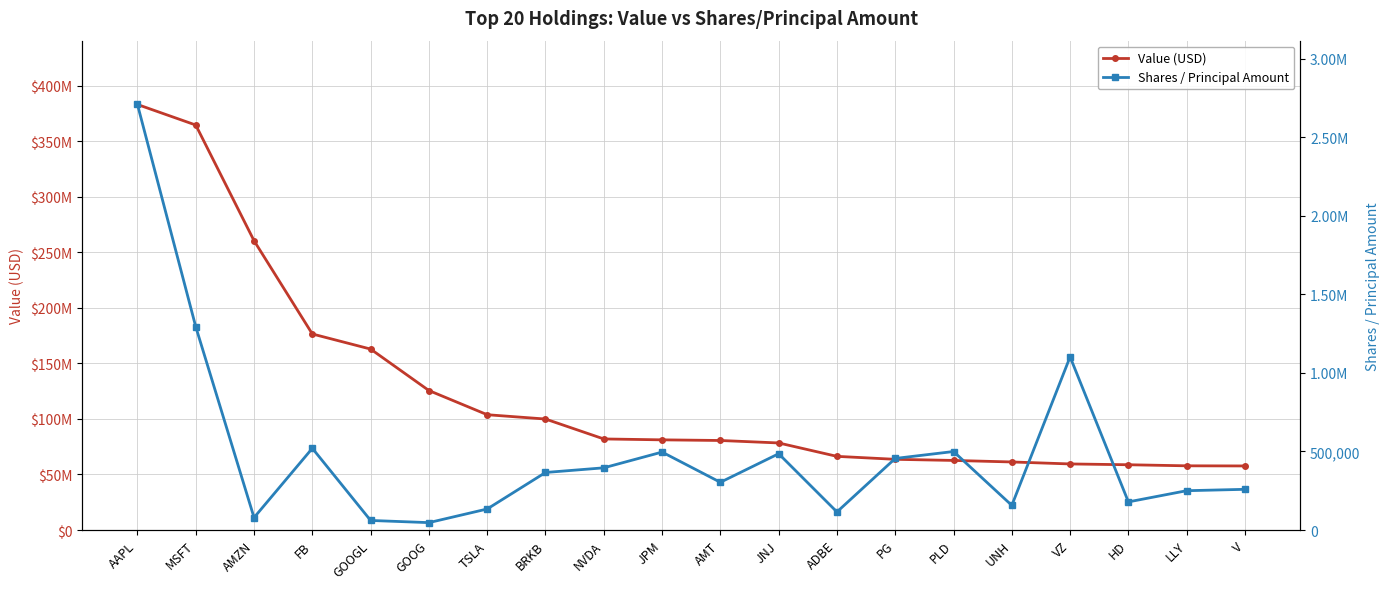

Rank the series by their maximum value, from highest to lowest.

Value (USD), Shares / Principal Amount